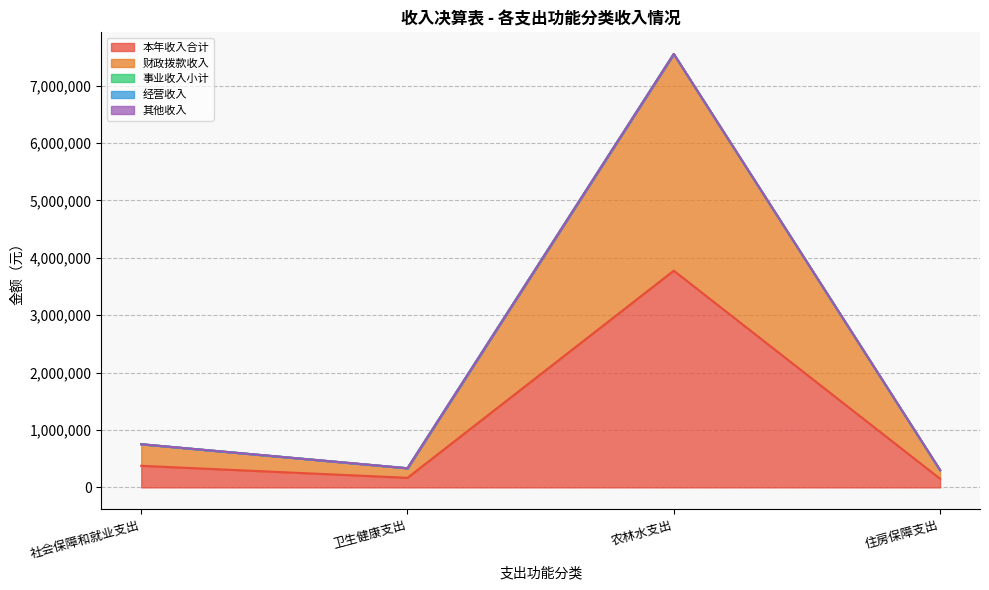

Which has a higher value, 农林水支出 or 住房保障支出?

农林水支出